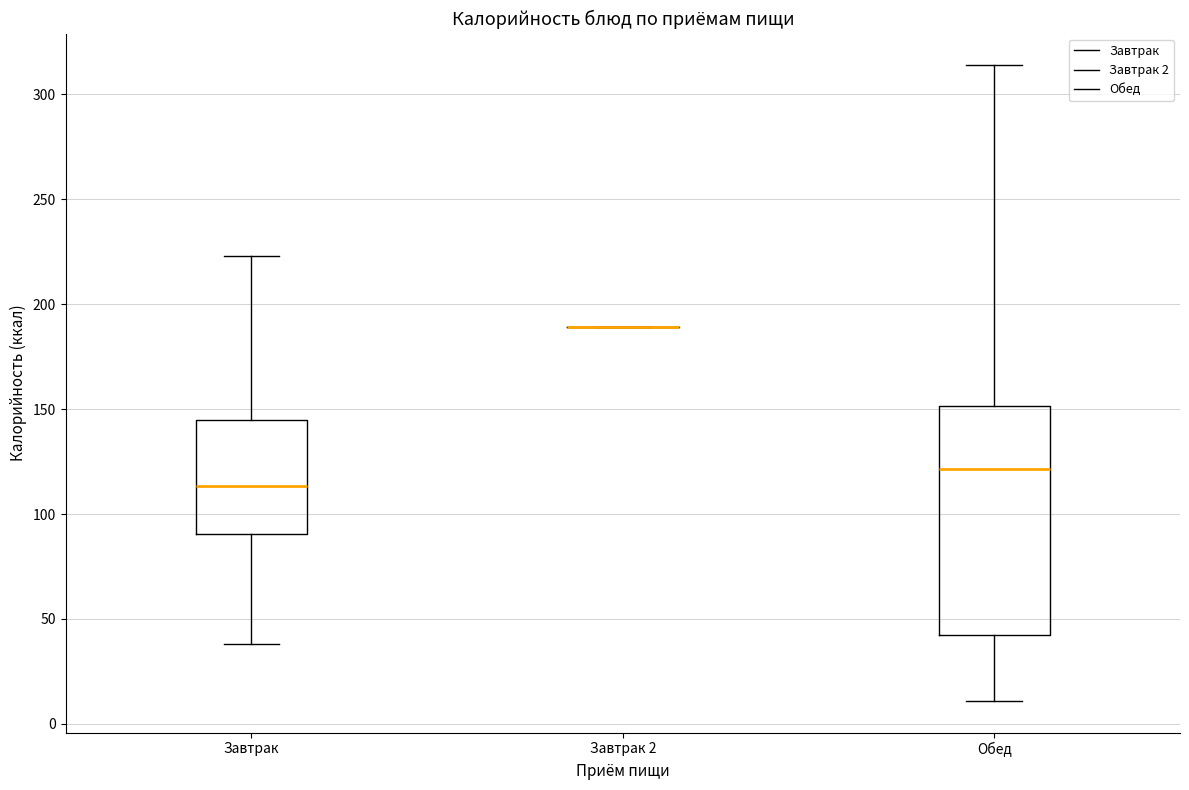

Reading left to right, transcribe this box plot: for each box, give where its median line is, the range the box spans, and where its two whiskers end, as read against the y-axis. The values are not printed on the chart, so give them approximately, as read against the axis.

Завтрак: median 115, box 90 to 145, whiskers 40 to 225
Завтрак 2: box collapsed to a line at 190, whiskers 190 to 190
Обед: median 120, box 40 to 150, whiskers 10 to 315